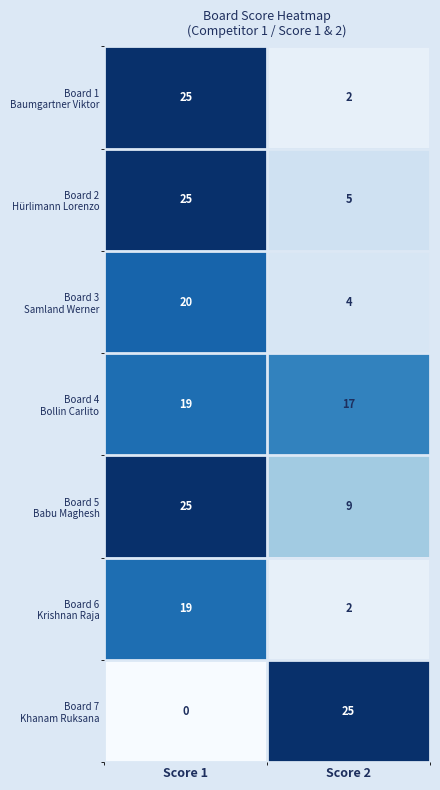

At which category is the sum across all series the highest?

Score 1